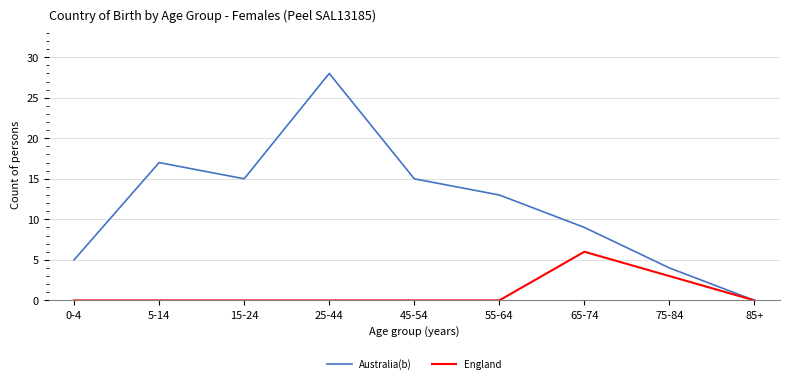

How many lines are shown in the chart?

2